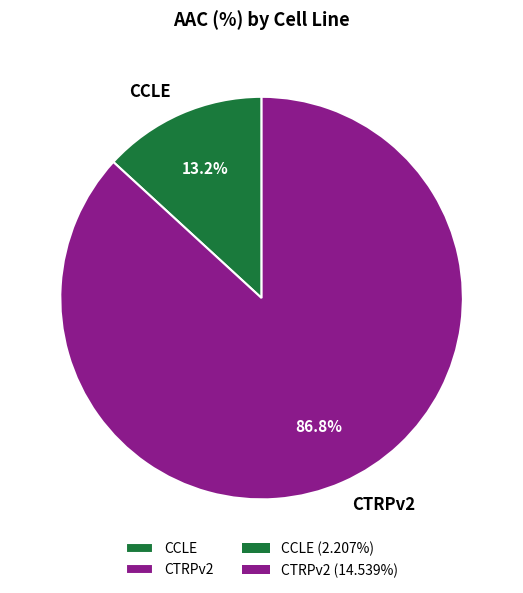

Which has a higher value, CTRPv2 or CCLE?

CTRPv2